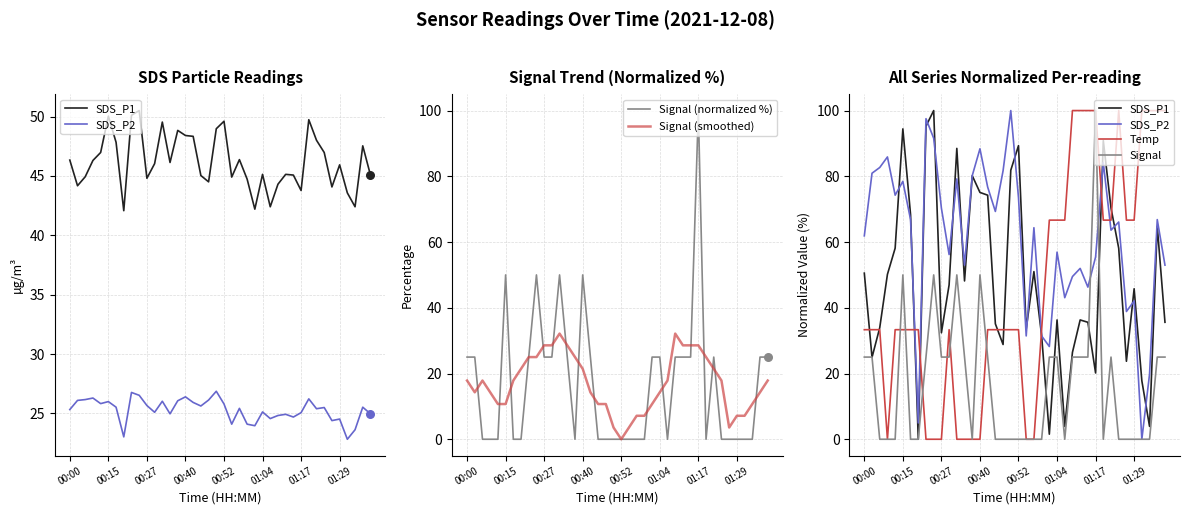

Which series has the largest Y range (max minus min)?

SDS_P1